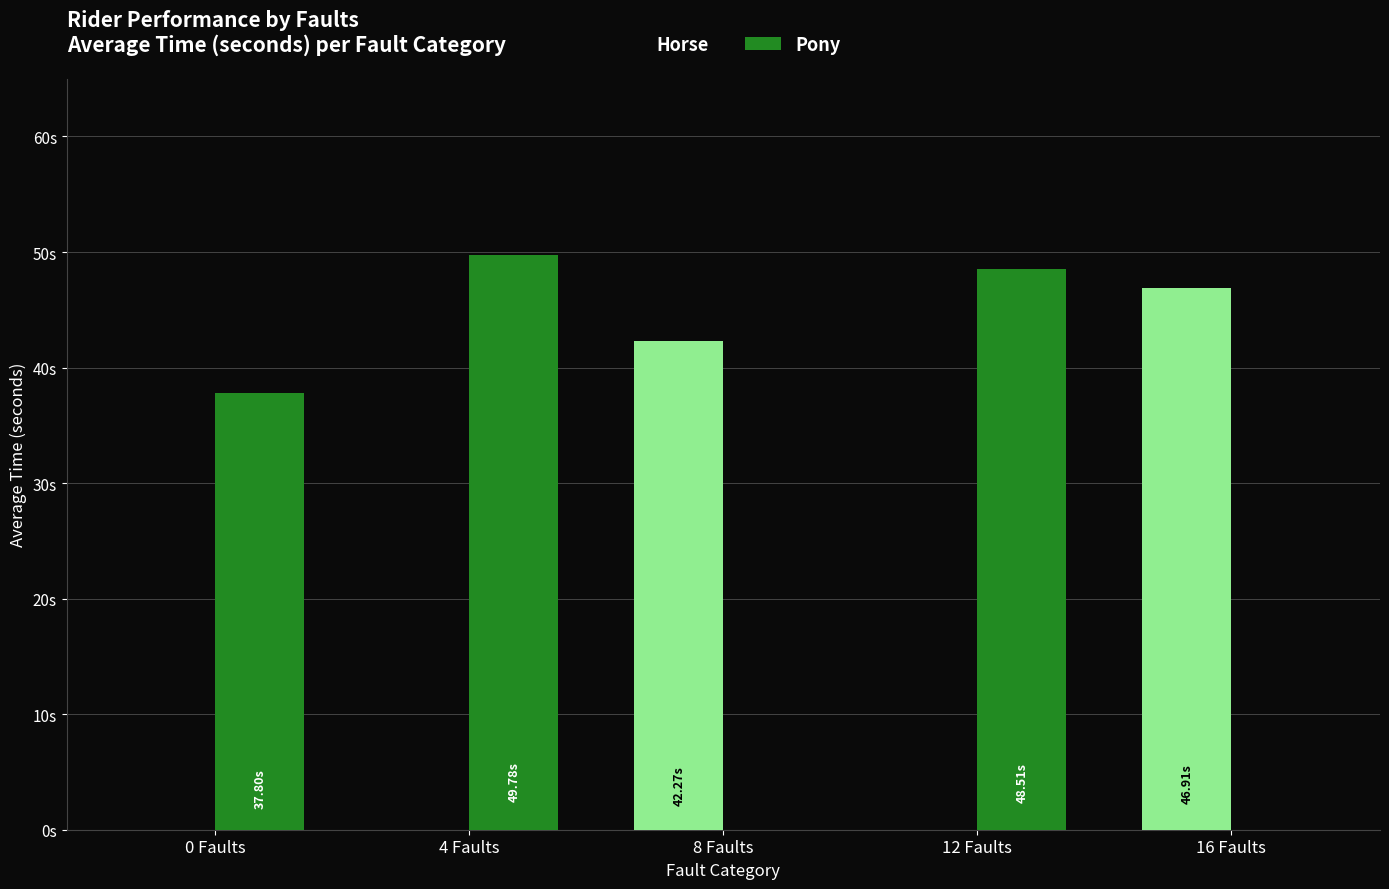

At 0 Faults, list the series in order from smallest to largest.

Horse, Pony